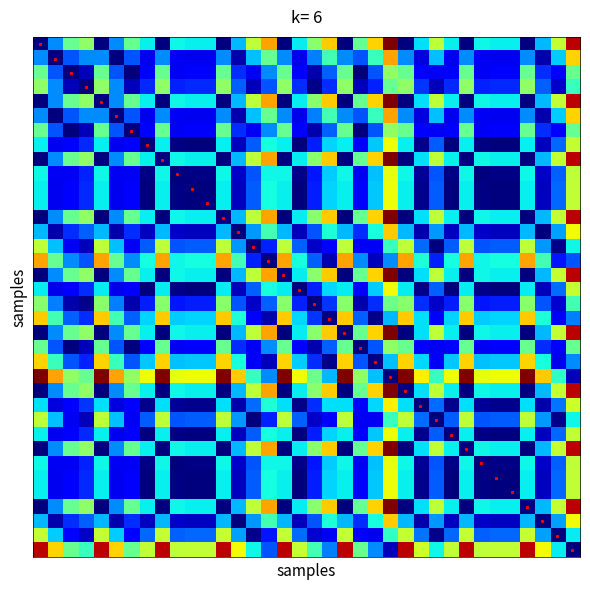

How many series are shown in this chart?

36